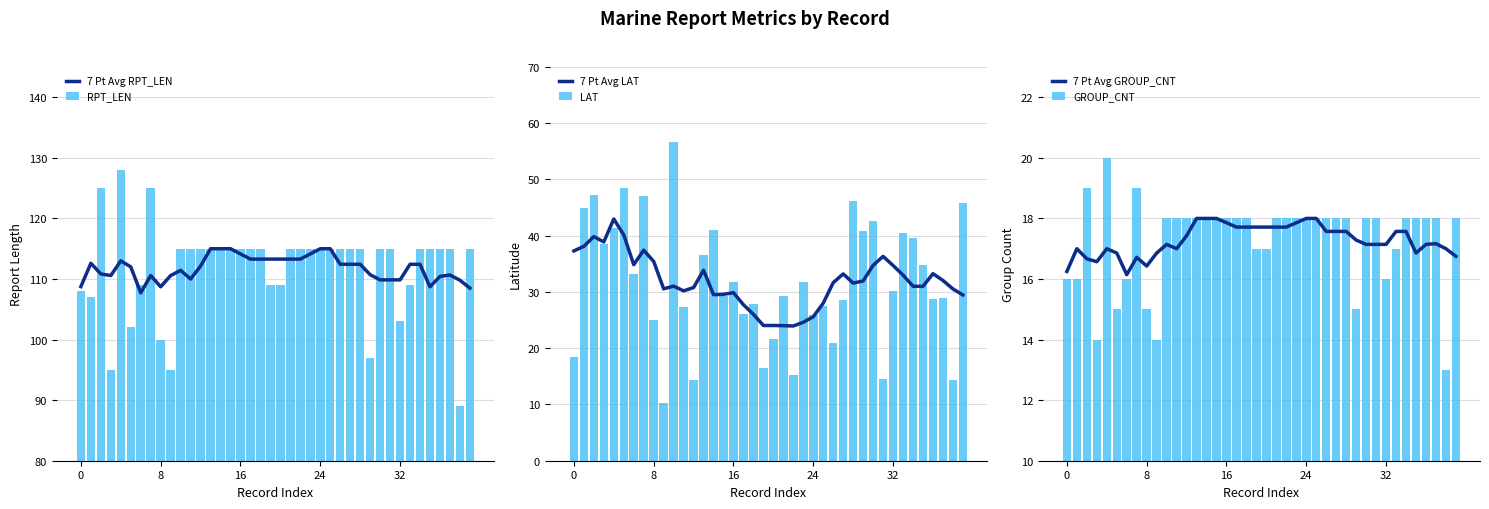

What is the label of the 15th bar from the left?

14